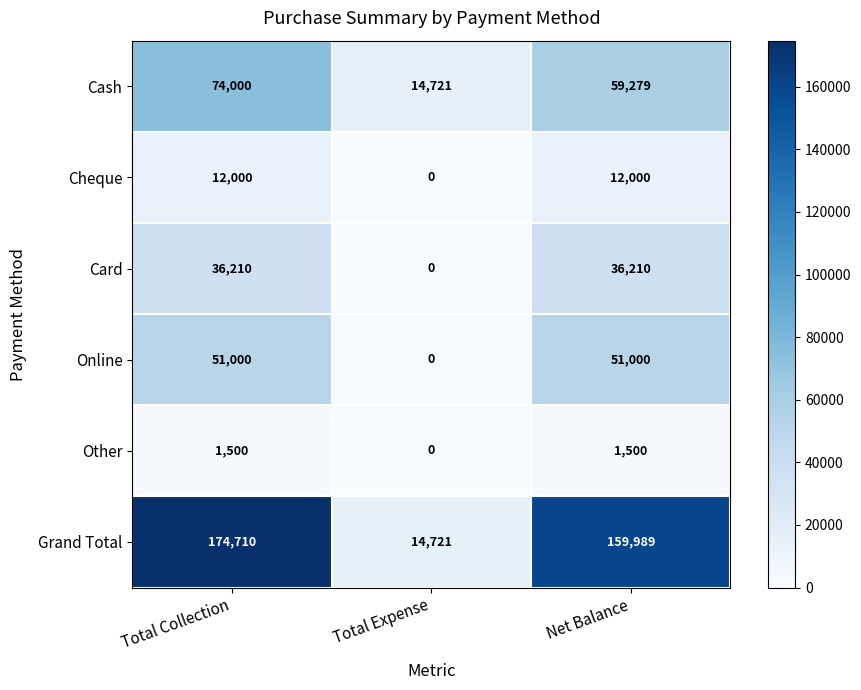

Reading left to right, list all the values displayed in this chart.

Cash: Total Collection=74000	Total Expense=14721	Net Balance=59279
Cheque: Total Collection=12000	Total Expense=0	Net Balance=12000
Card: Total Collection=36210	Total Expense=0	Net Balance=36210
Online: Total Collection=51000	Total Expense=0	Net Balance=51000
Other: Total Collection=1500	Total Expense=0	Net Balance=1500
Grand Total: Total Collection=174710	Total Expense=14721	Net Balance=159989